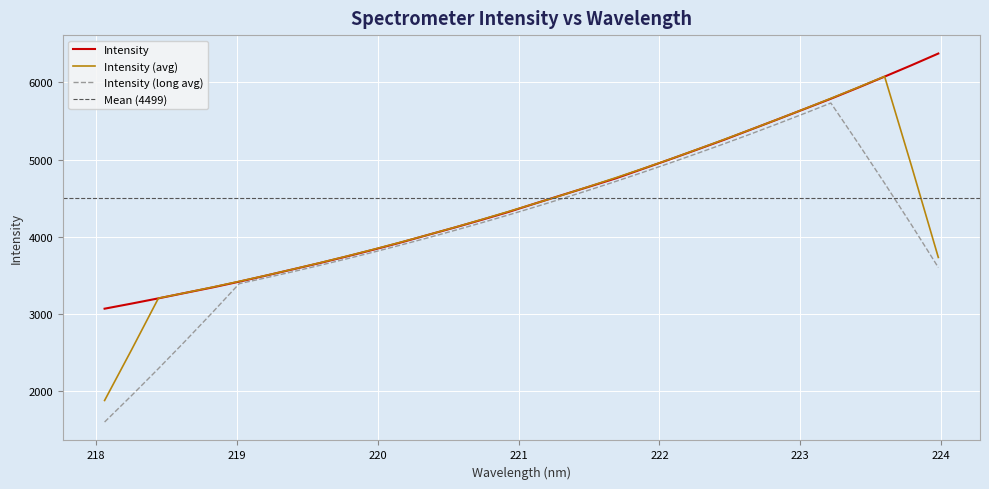

Between 223.2172 and 218.6332, which is larger?

223.2172